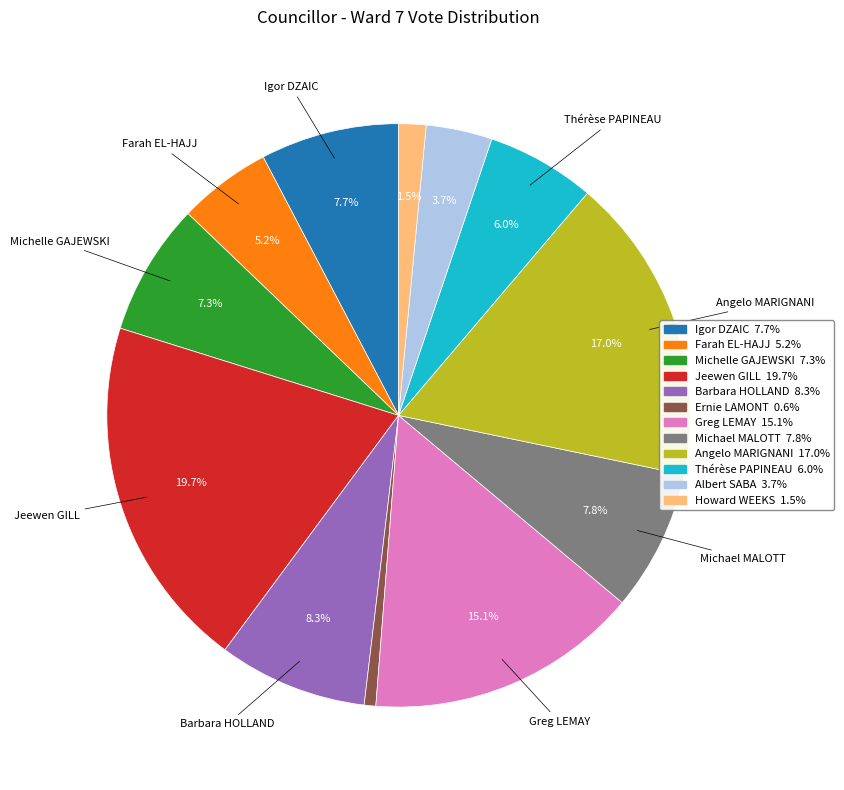

How many segments does this pie chart have?

12